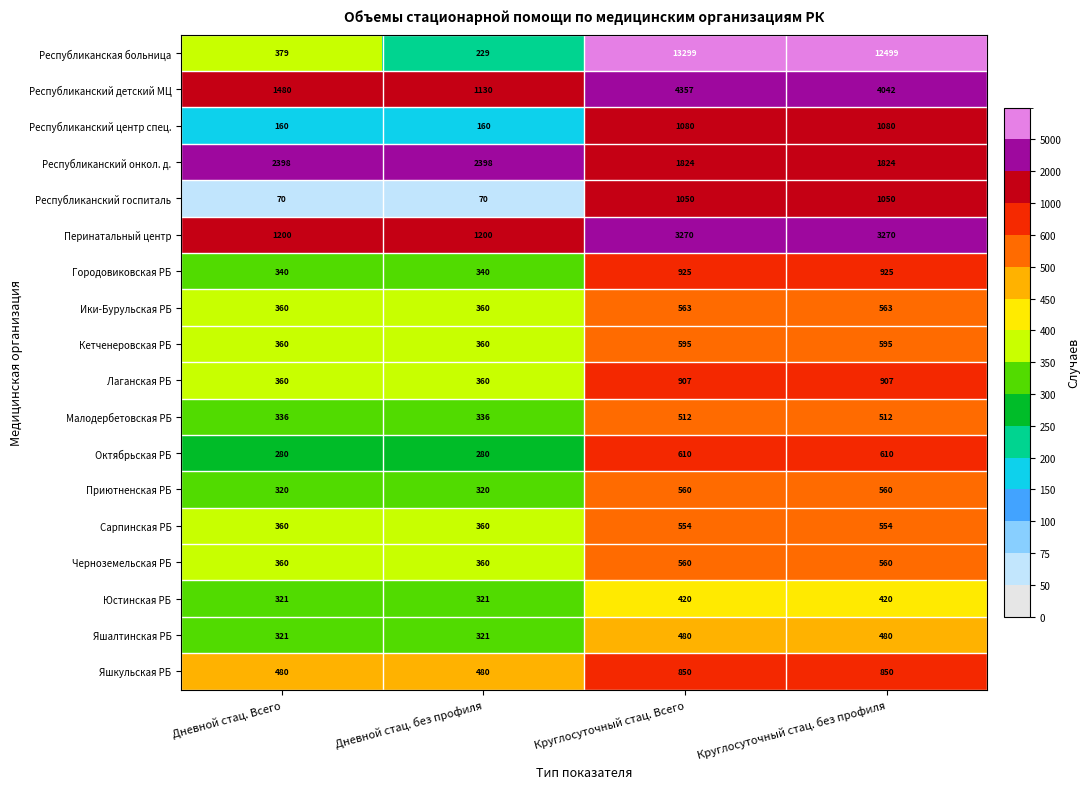

The Черноземельская РБ series shows 499 at Дневной стац. без профиля. True or false?

False